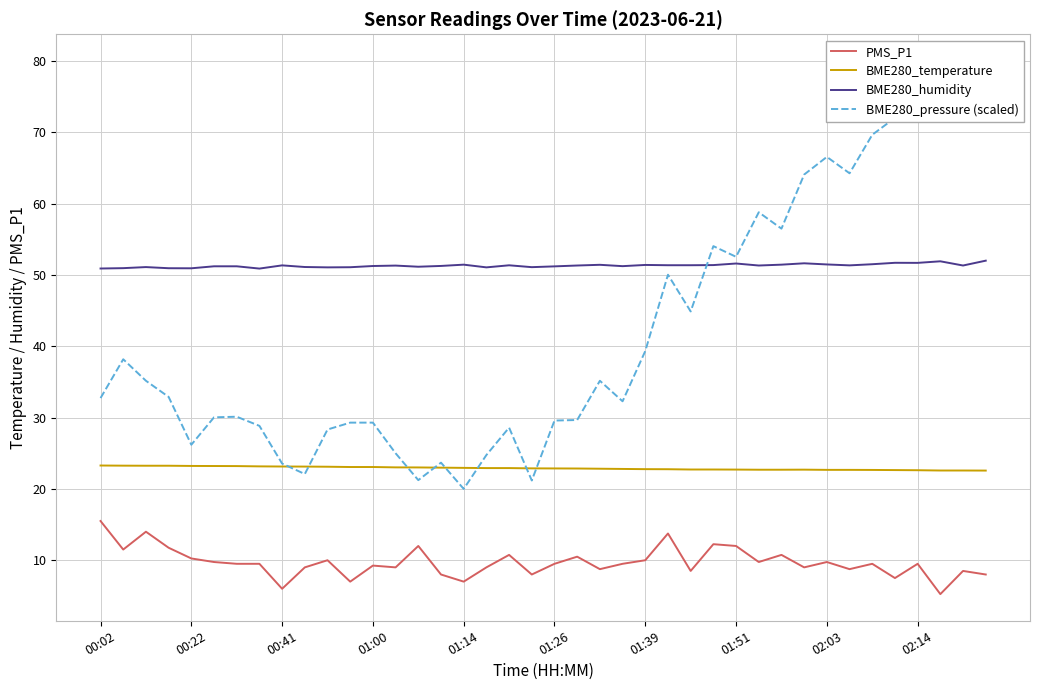

Does the chart display data point markers on the line(s)?

No